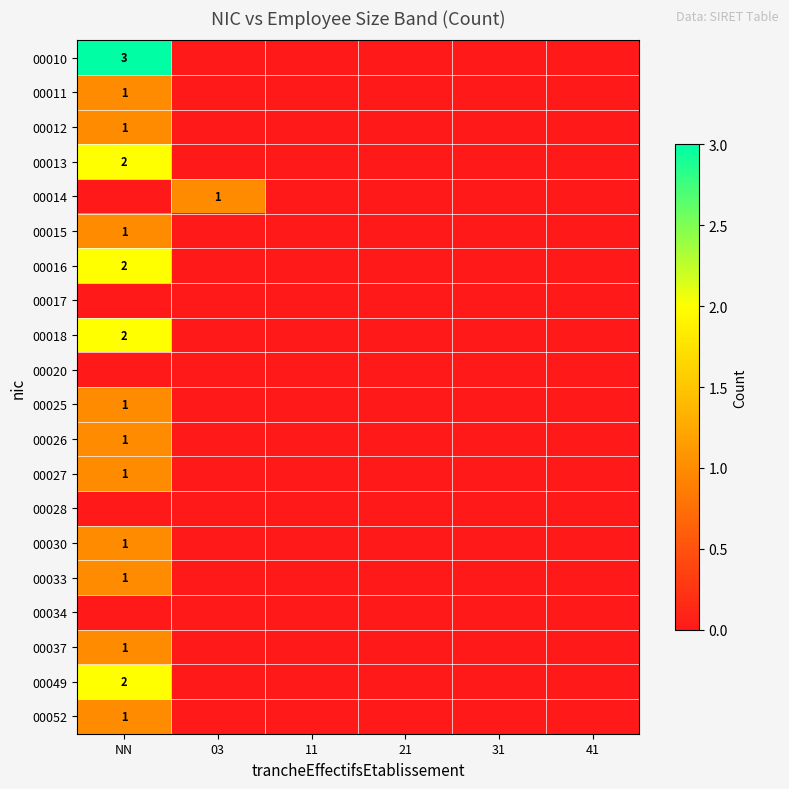

Is it true that 00012 equals 1 at NN?

True